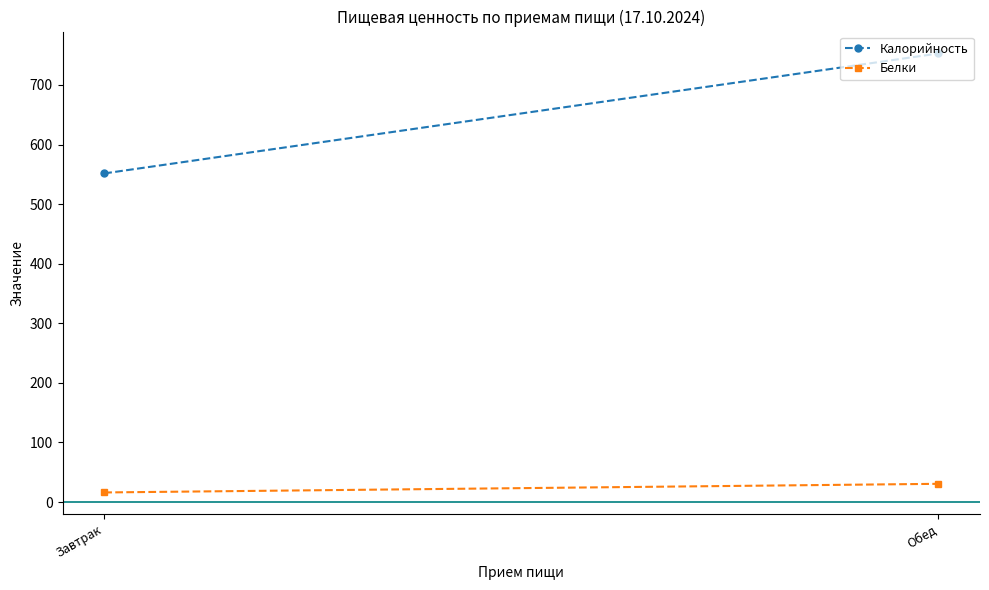

Which series has the widest spread of values?

Калорийность